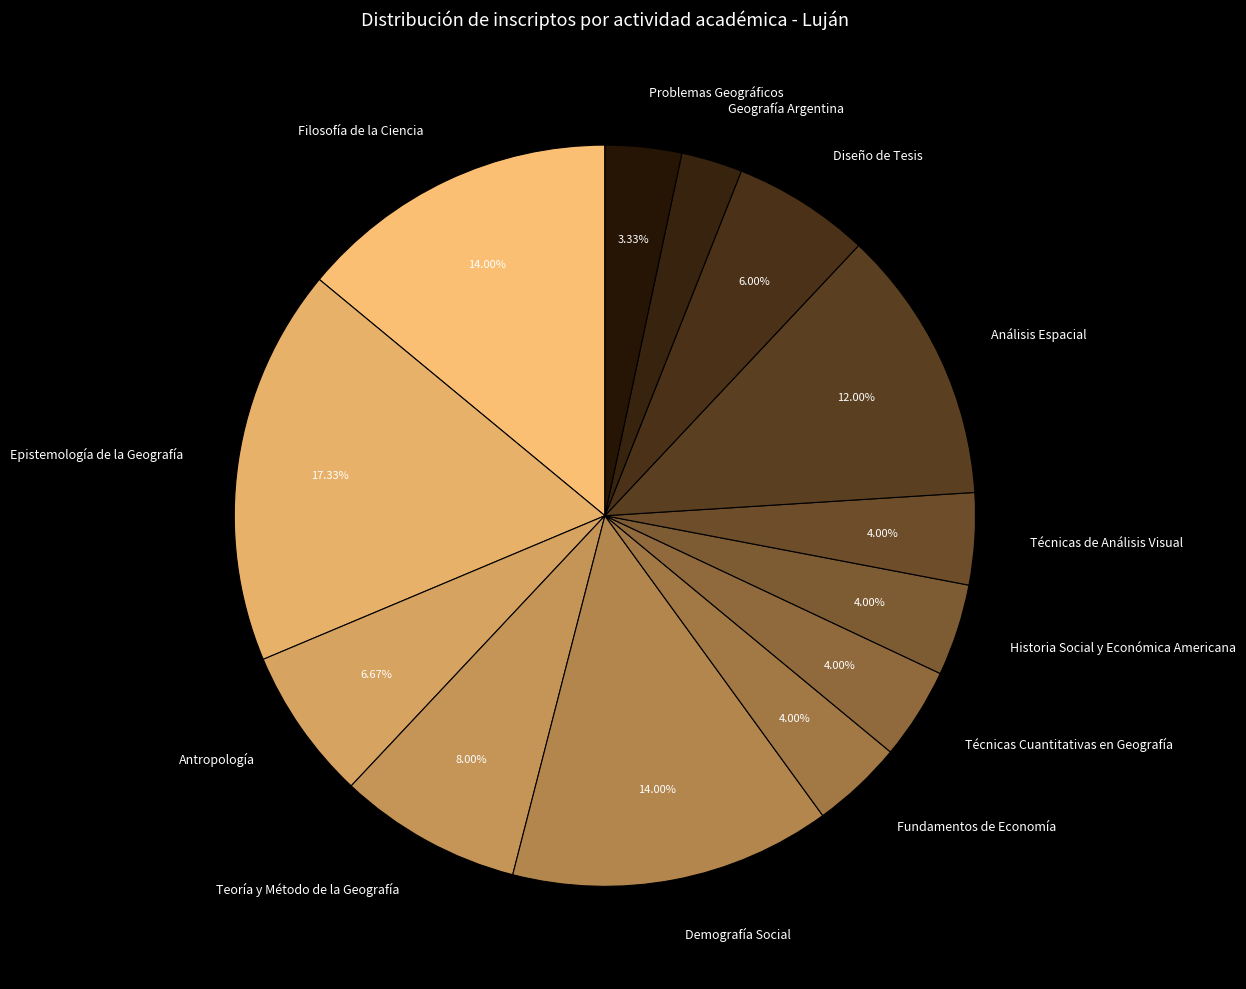

To the nearest percent, what is the difference between the largest and smallest slice percentages?

15%